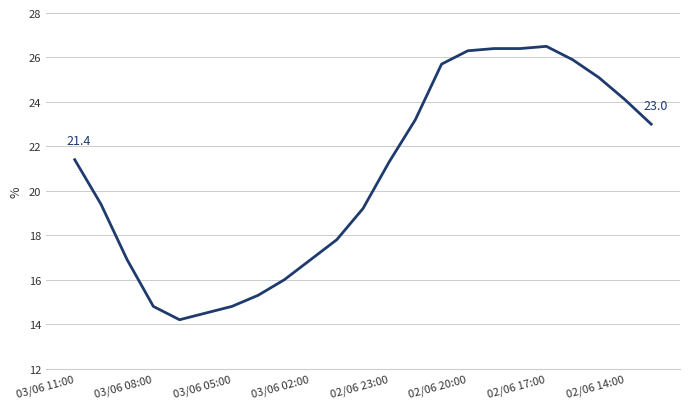

What is the maximum value shown in the chart?

26.5